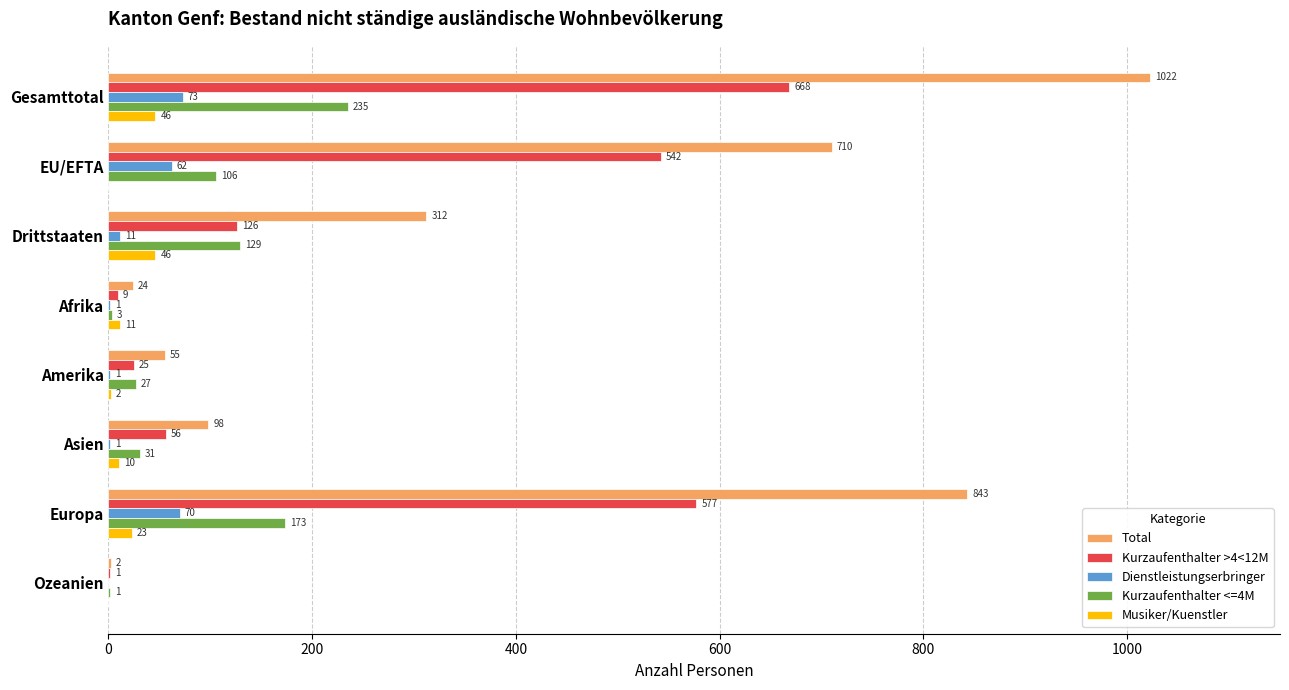

At which category is the sum across all series the highest?

Gesamttotal